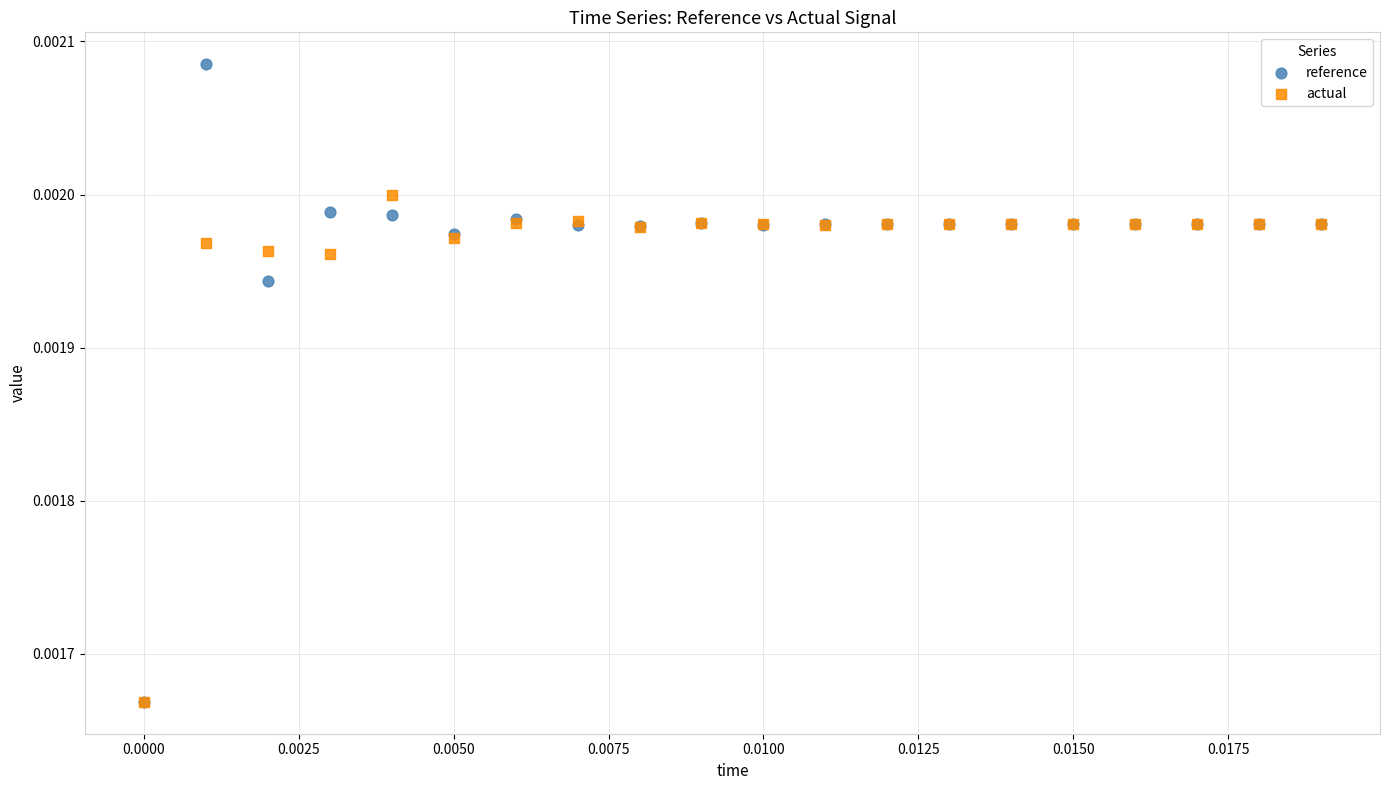

Which series contains the highest Y value?

reference